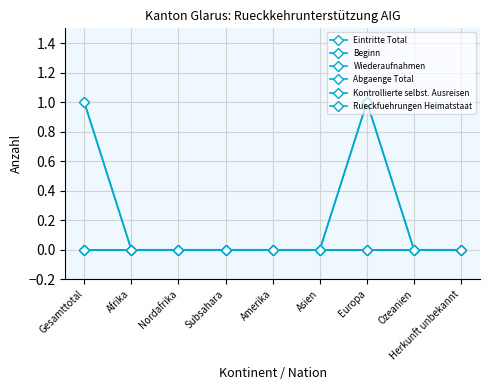

True or false: Abgaenge Total and Beginn intersect in this chart.

False